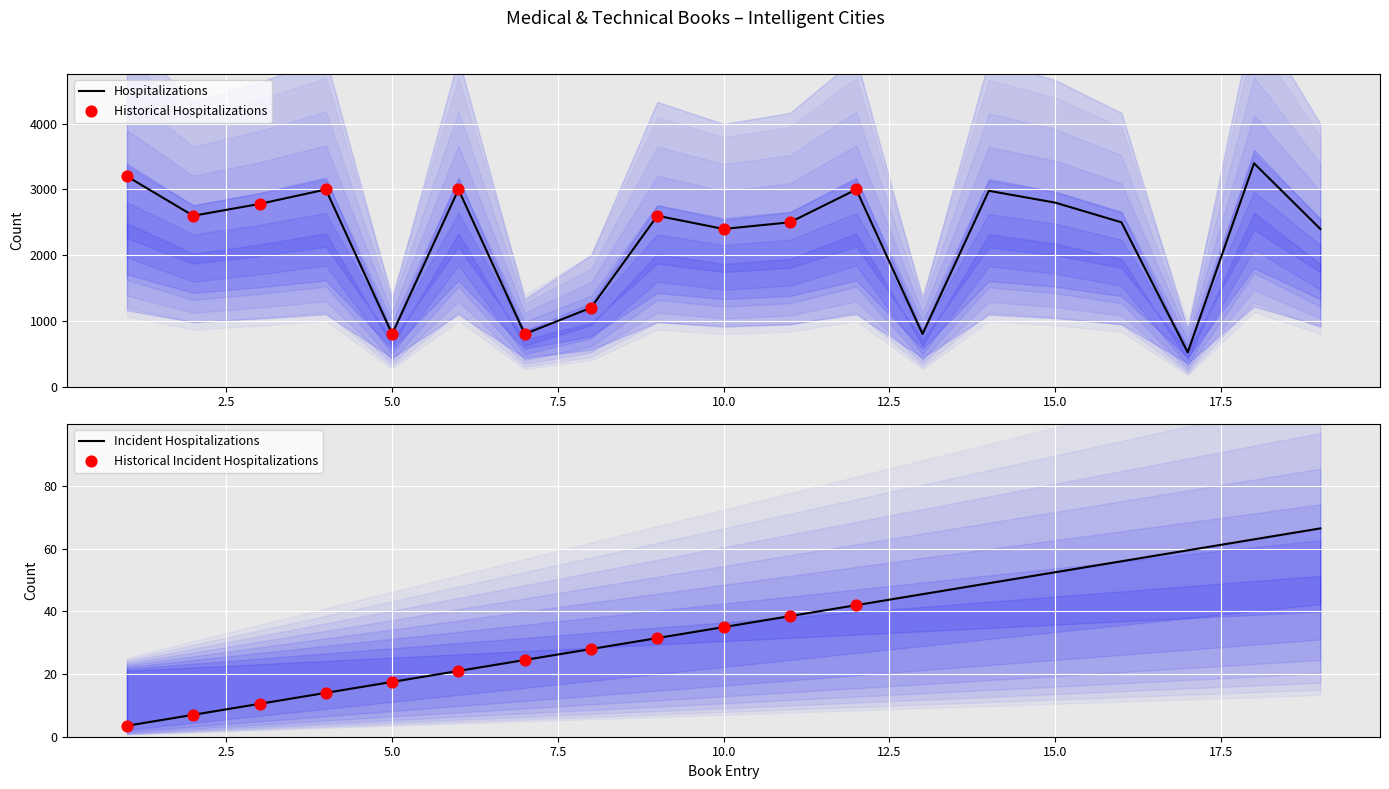

At how many categories does at least one series exceed 2744?

8